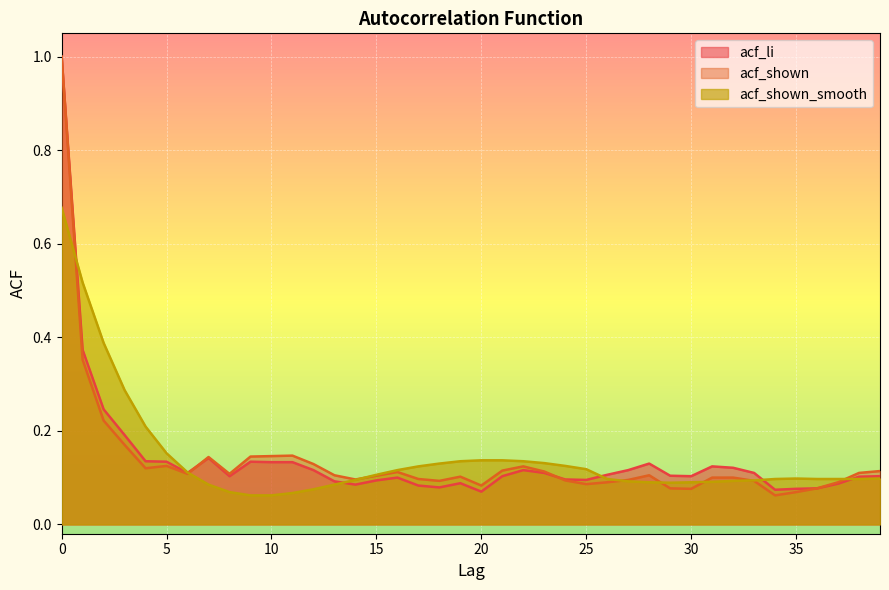

Does the chart display data point markers on the line(s)?

No